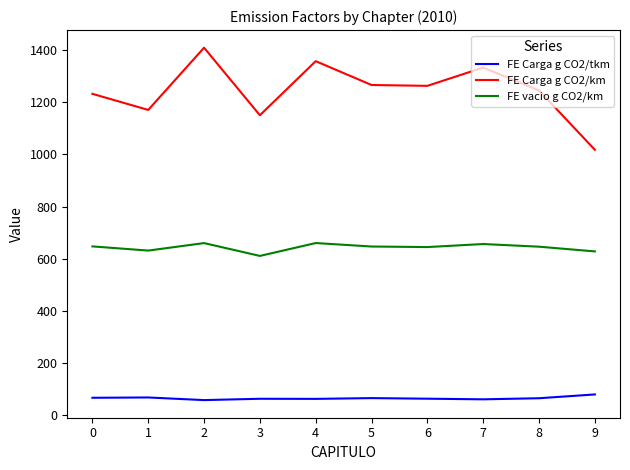

Read the FE Carga g CO2/tkm value at 8.

65.2